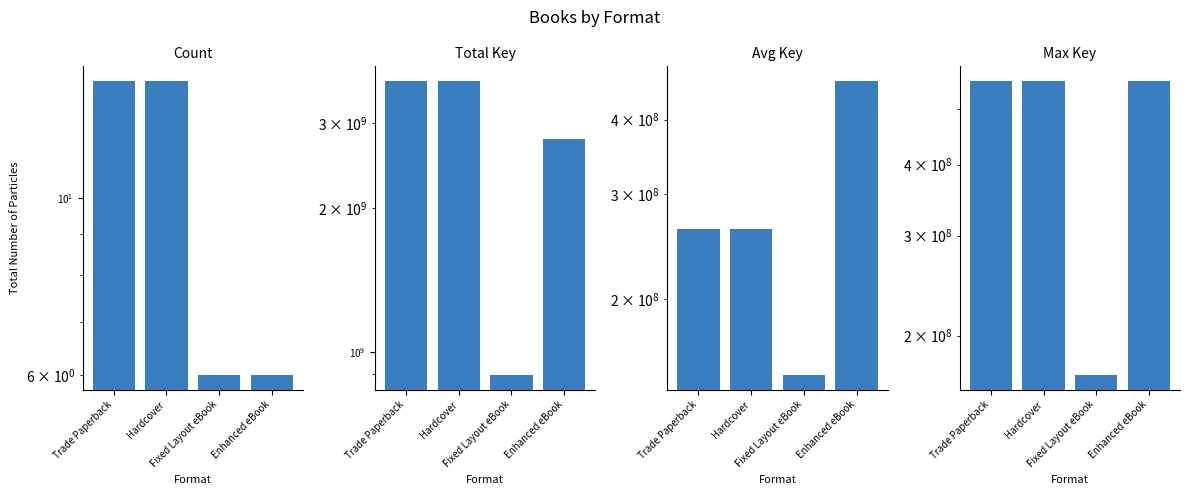

At which category does the chart reach its peak across all series?

Trade Paperback